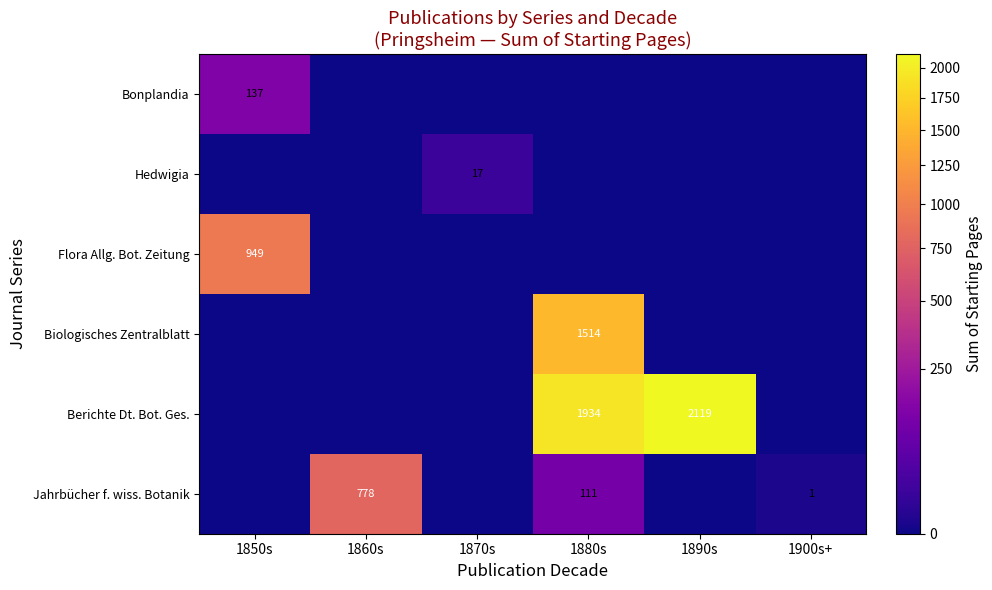

The value of Biologisches Zentralblatt at 1880s is 2311. True or false?

False